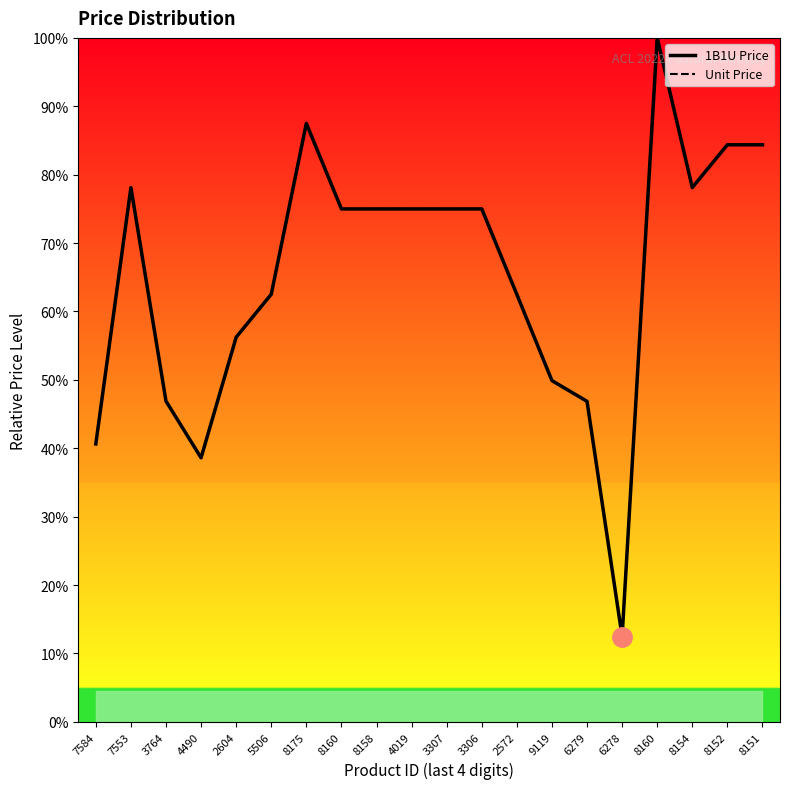

At how many categories does at least one series exceed 23?

19